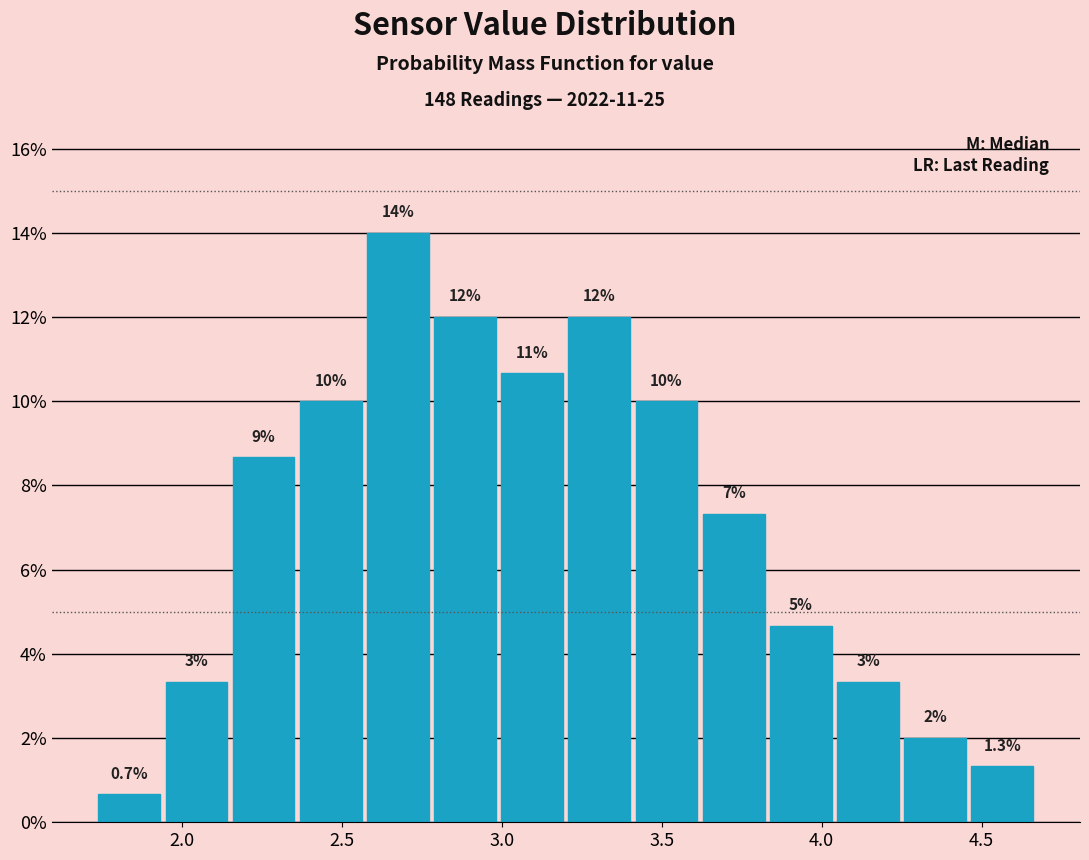

Over which range of the x-axis is the bar tallest?

2.57 to 2.78